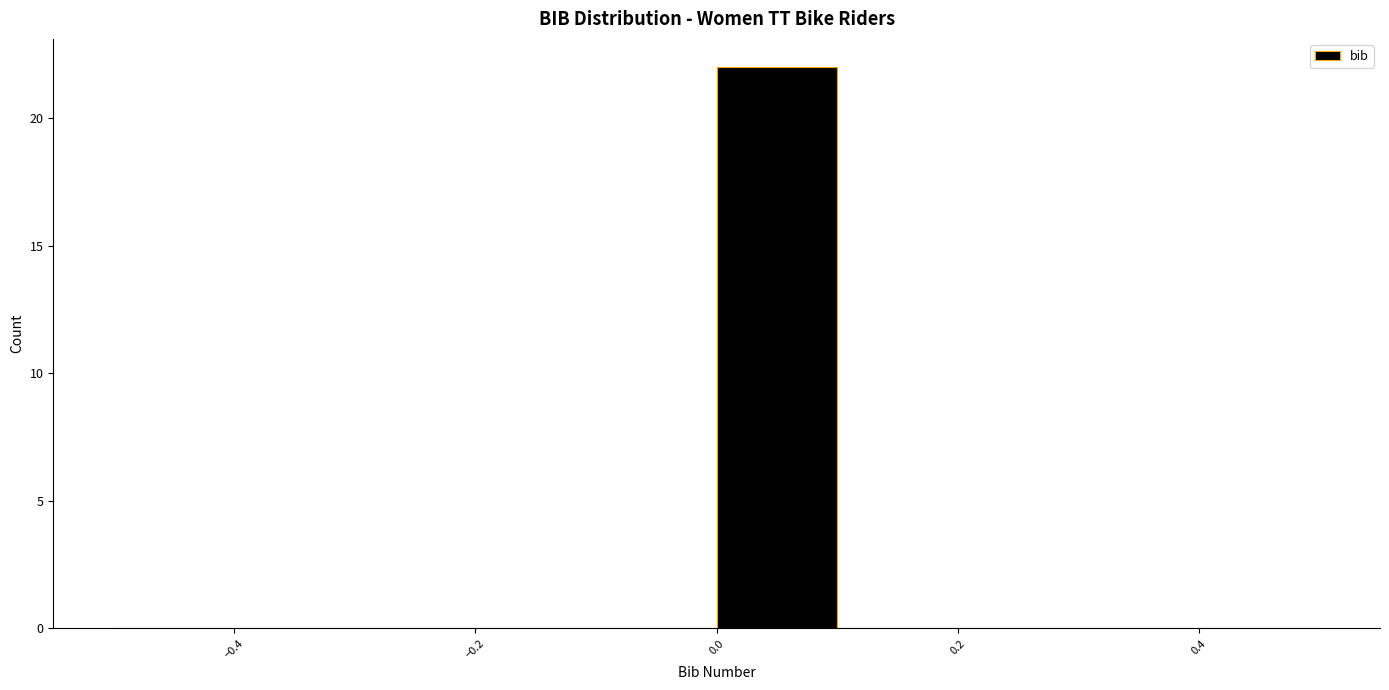

What is the height of the bar covering 0.0 to 0.1 on the x-axis? The values are not printed on the chart, so give them approximately, as read against the axis.

22